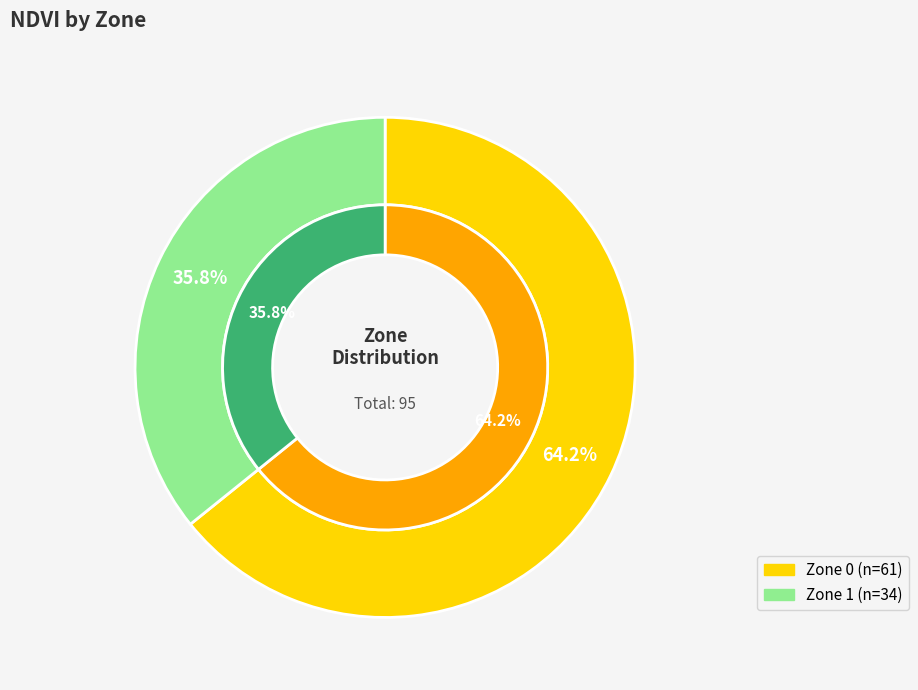

To the nearest percent, what is the average slice percentage?

50%